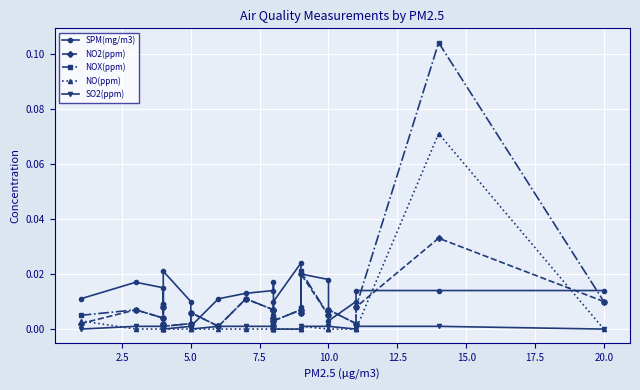

True or false: NO2(ppm) and NOX(ppm) cross at least once.

False